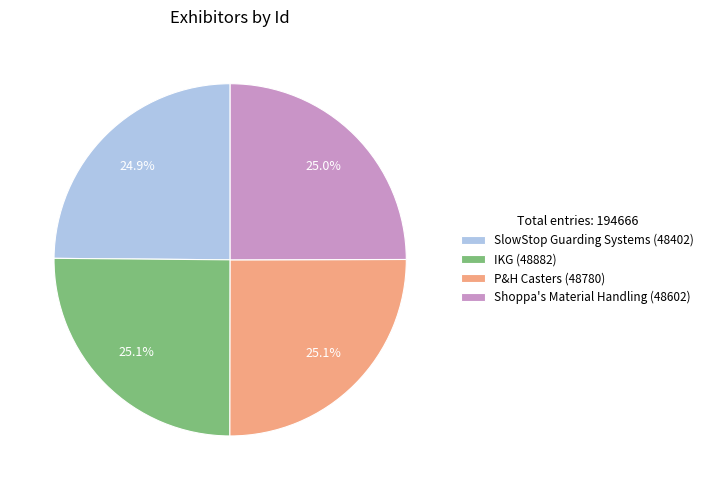

Does SlowStop Guarding Systems account for over 50% of the chart?

No